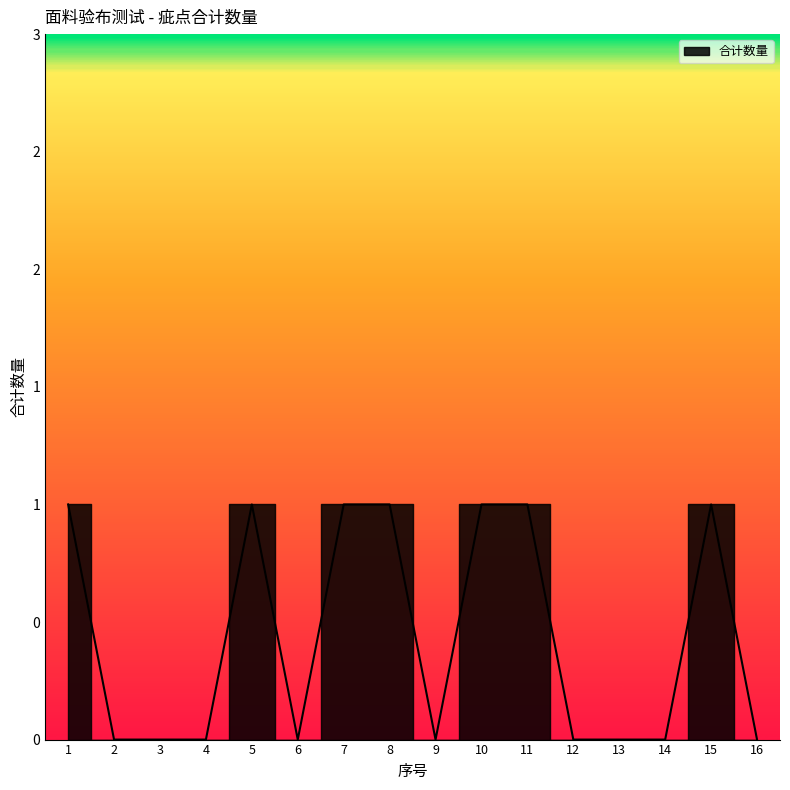

Reading left to right, what are all the values shown in this chart?

1	0	0	0	1	0	1	1	0	1	1	0	0	0	1	0